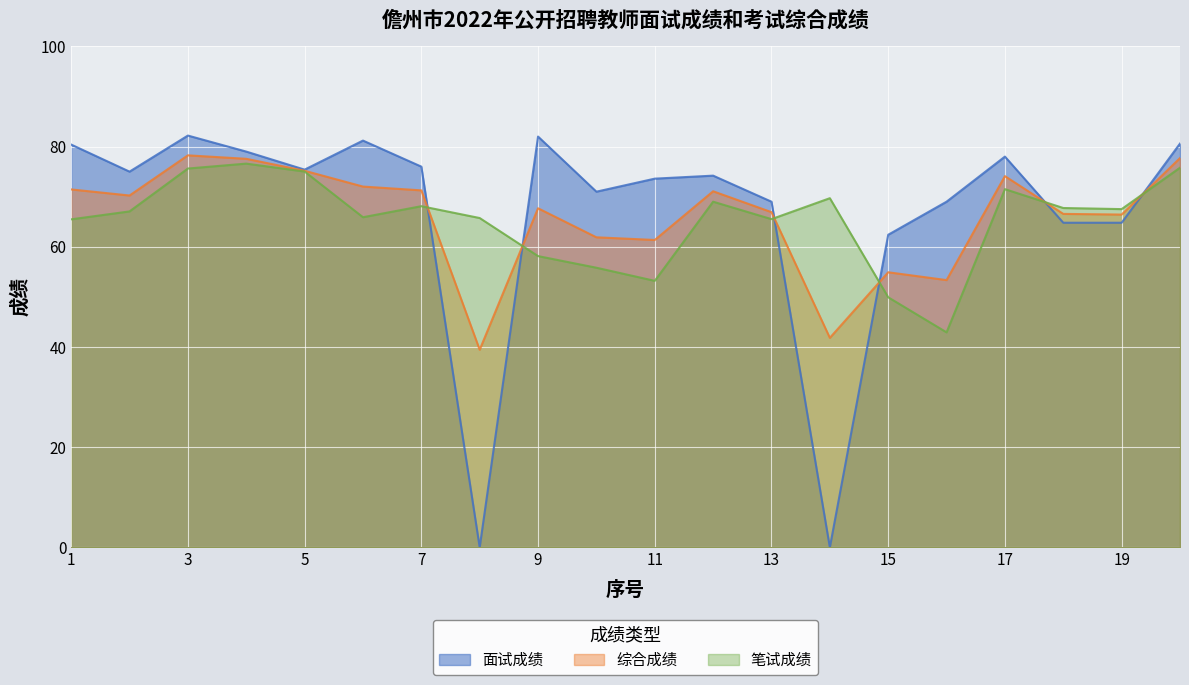

The value of 综合成绩 at 19 is 66.4. True or false?

True